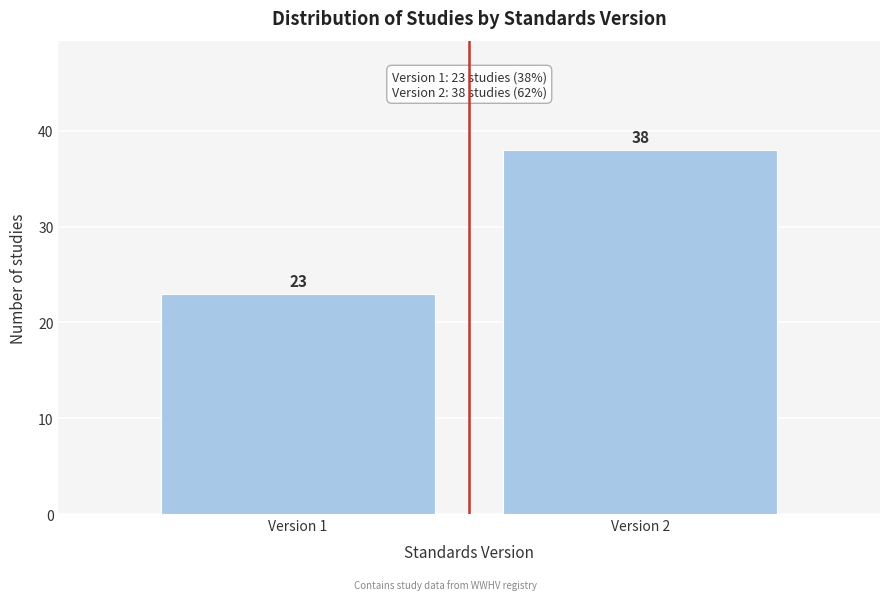

Reading right to left, extract all data points from this chart.

38	23